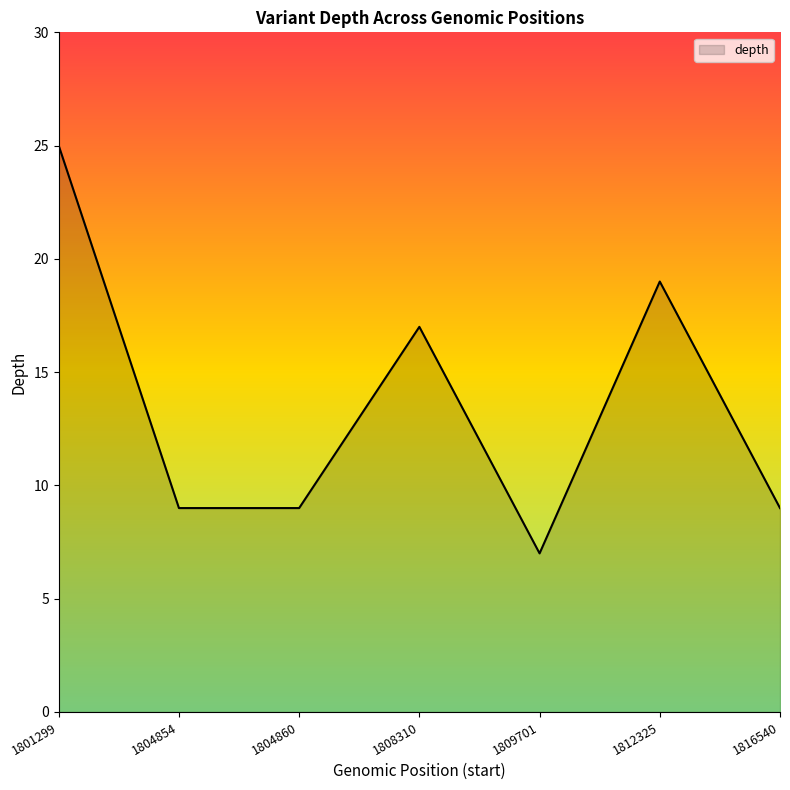

True or false: the data shows 25 at 1801299.

True